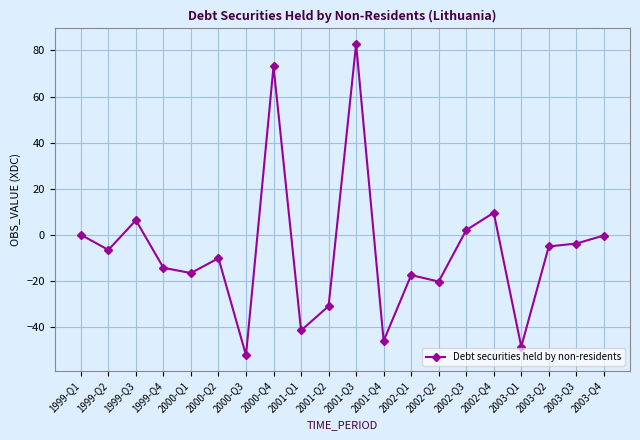

How many interior local peaks (higher than both neighbors) does the data have?

6